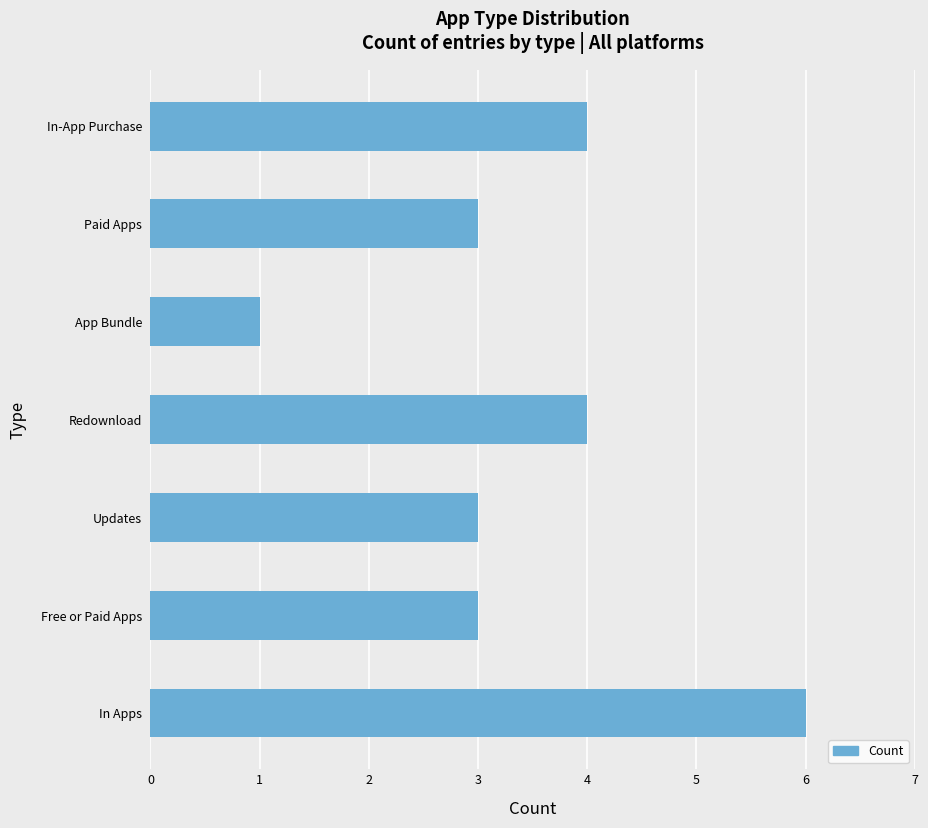

Read the value at Redownload.

4